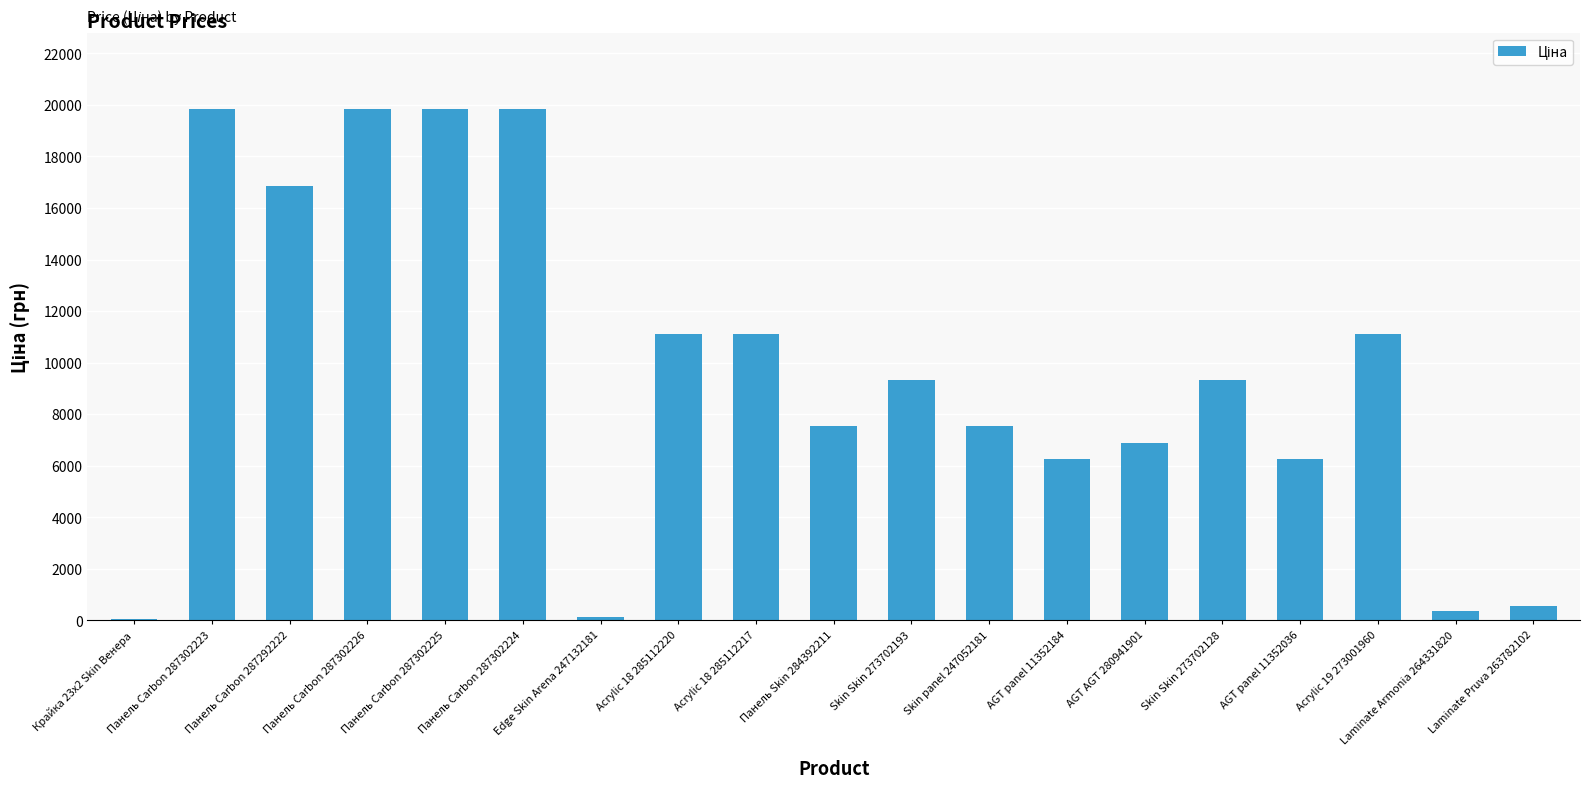

At which label does the data first exceed 9321?

Панель Carbon 287302223